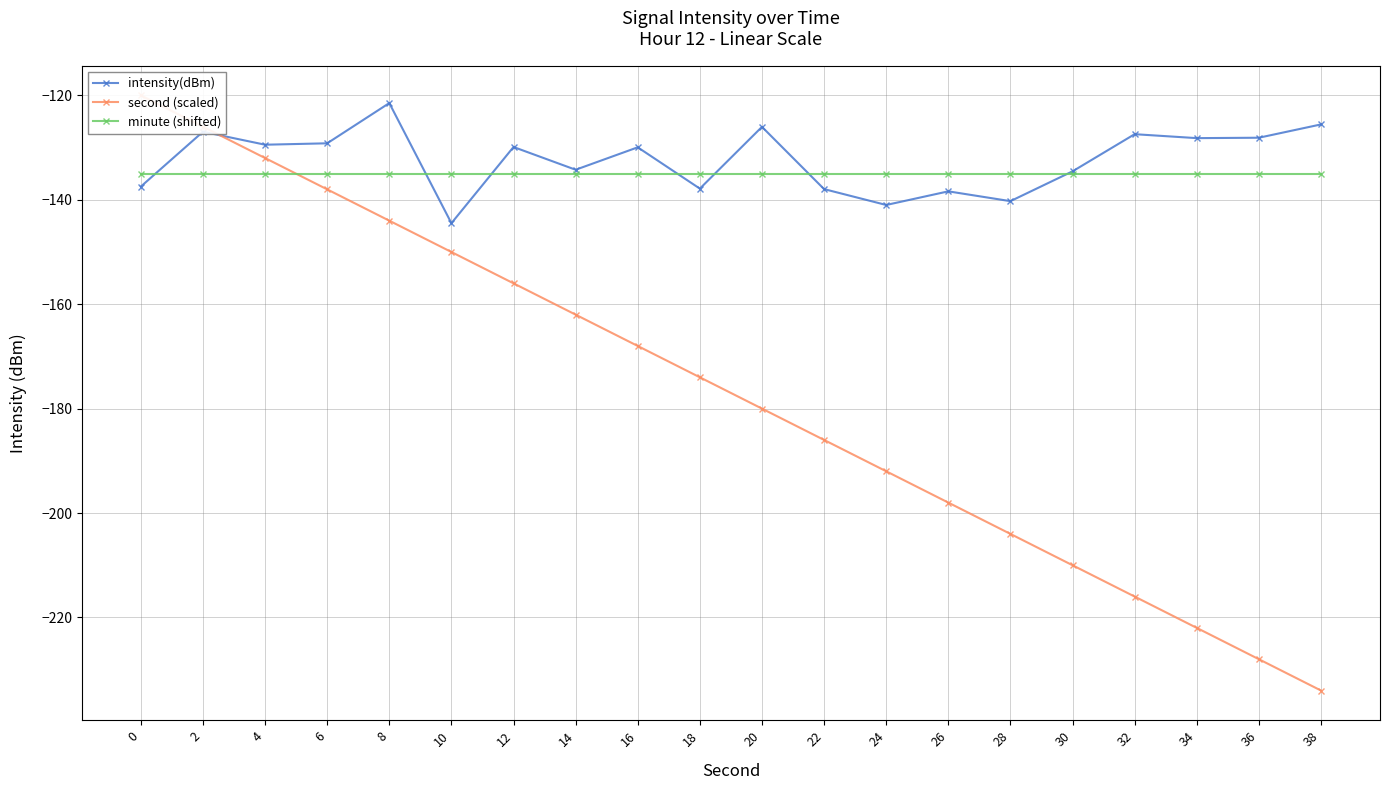

Rank the series by their maximum value, from lowest to highest.

minute (shifted), intensity(dBm), second (scaled)